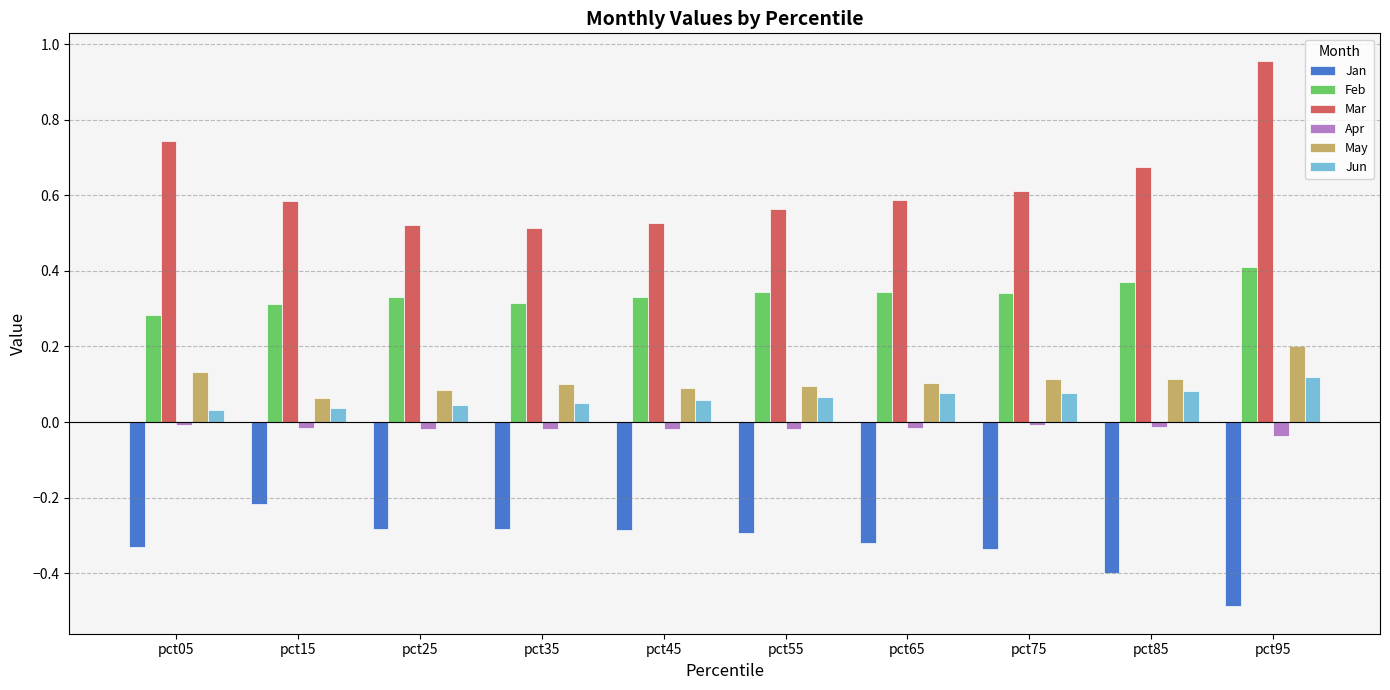

The value of May at pct25 is 0.1. True or false?

True